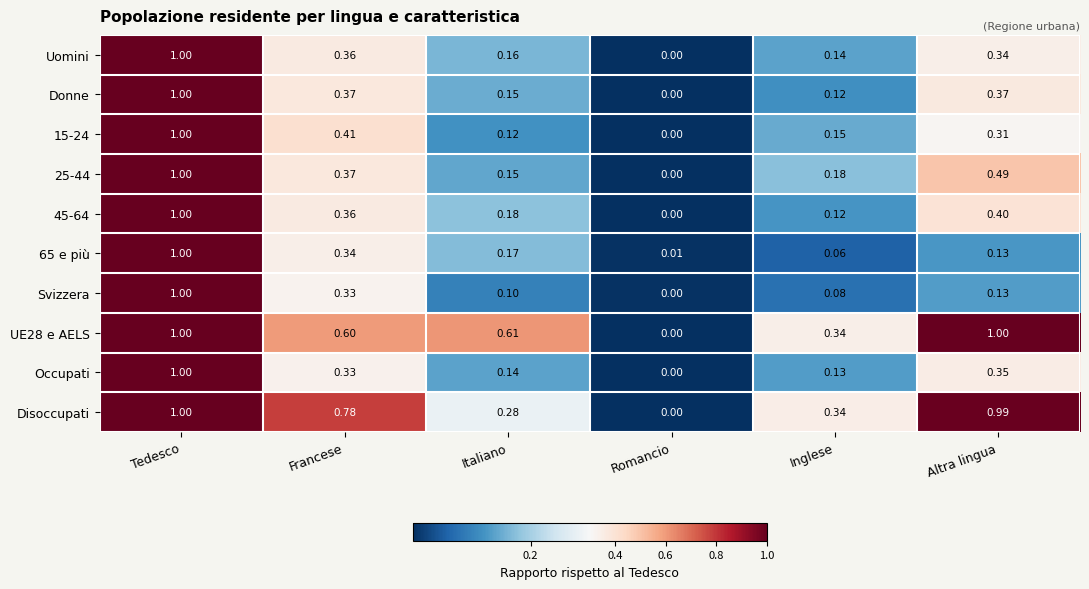

Which series changed the most between Italiano and Altra lingua?

Disoccupati